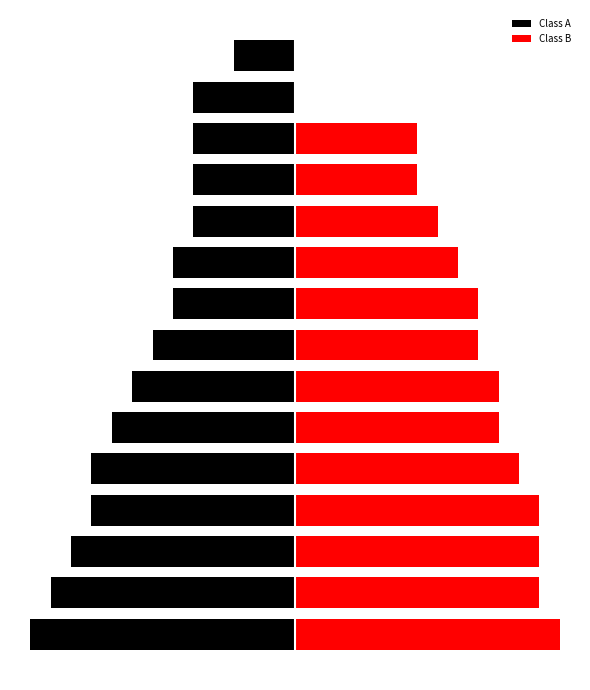

List the labels in order of Class B value, largest first.

0, 1, 2, 3, 4, 5, 6, 7, 8, 9, 10, 11, 12, 13, 14